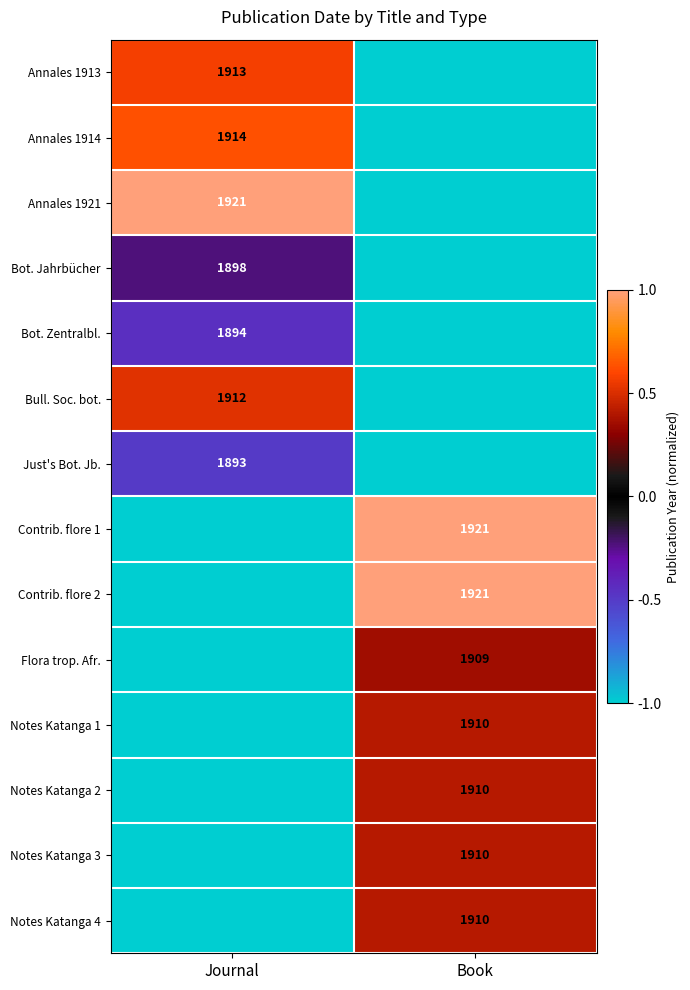

The Annales 1921 series shows 1921 at Journal. True or false?

True